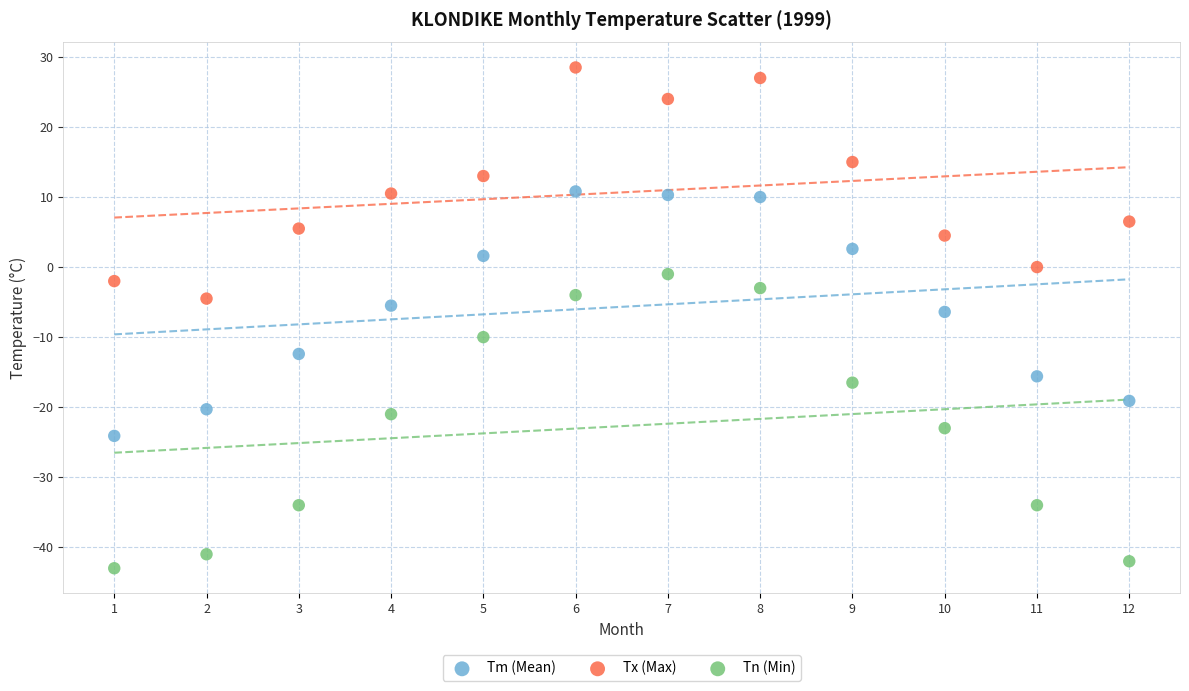

Which series has the largest Y range (max minus min)?

Tn (Min)